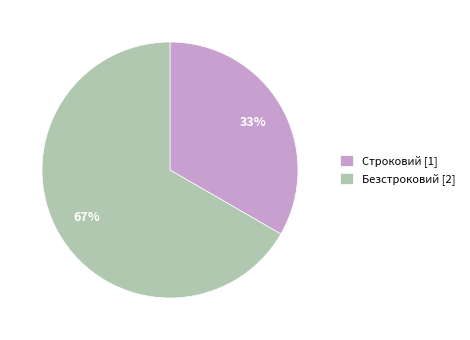

How many slices are in this pie chart?

2